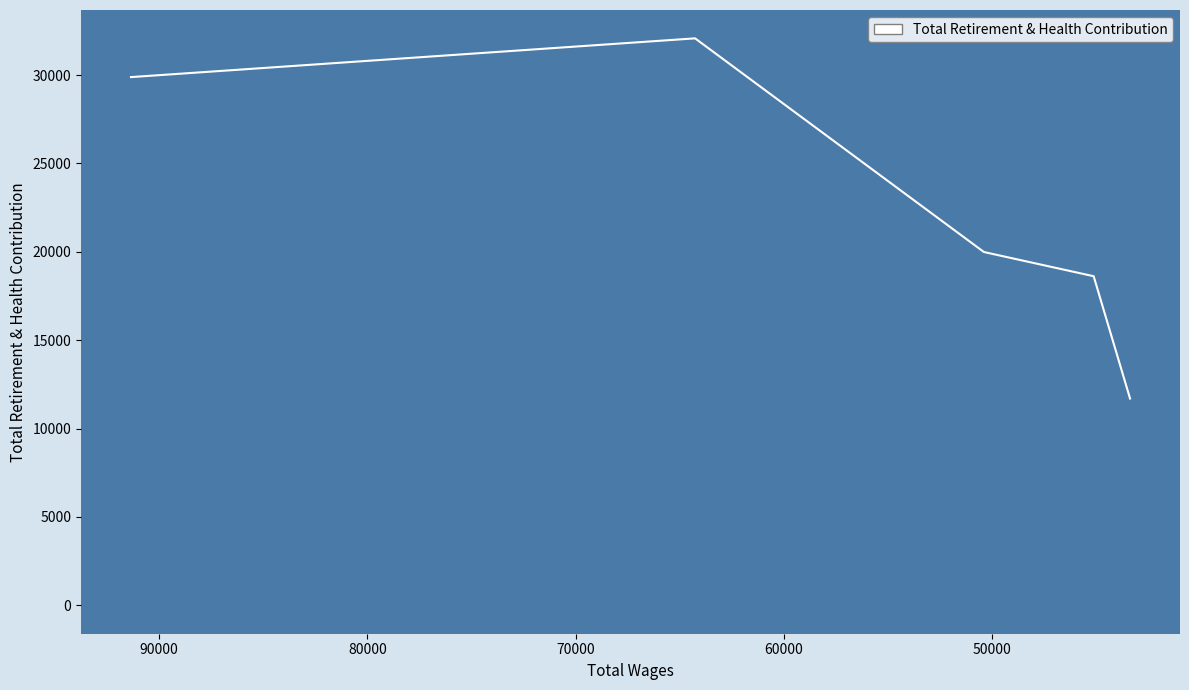

At which category does the chart reach its minimum across all series?

43371.0